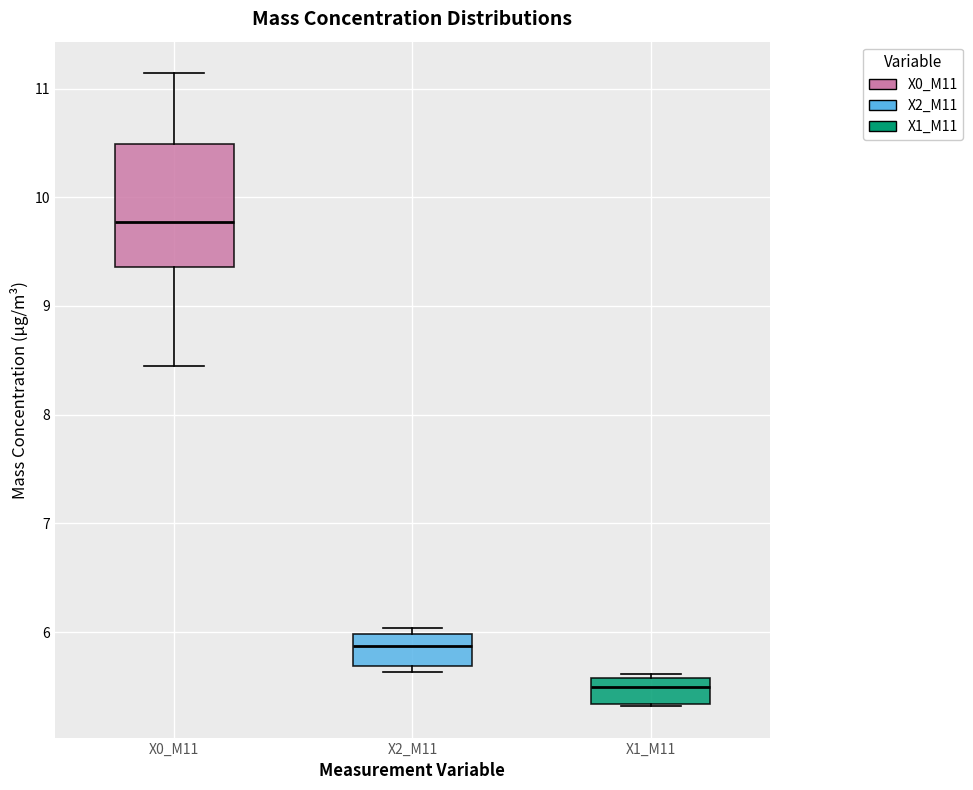

Where does the lower whisker of the box for X0_M11 end on the y-axis? The values are not printed on the chart, so give them approximately, as read against the axis.

8.5